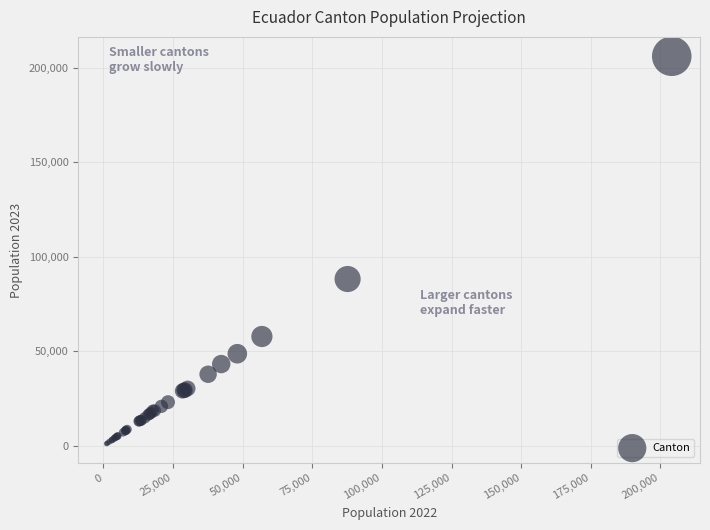

What Y value in the scatter plot is closest to 103675?

88287